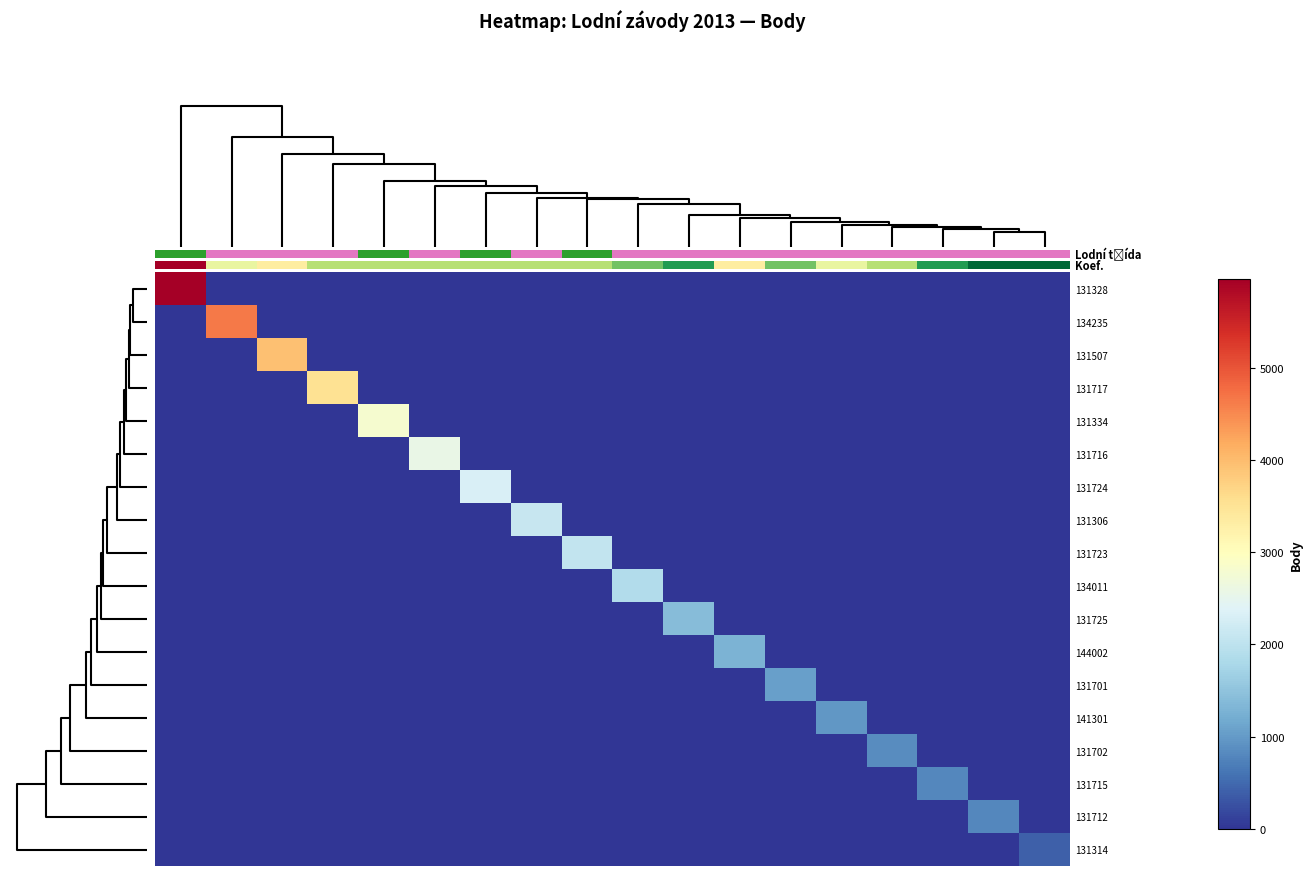

Which series has the largest range (max minus min)?

row_0